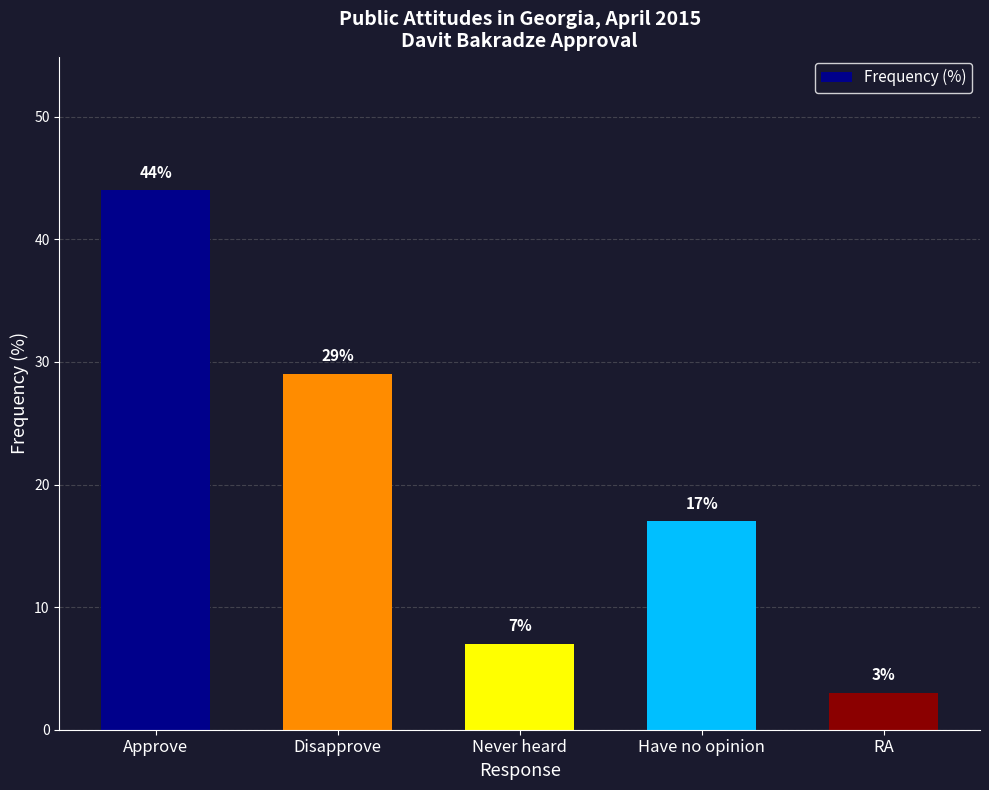

What is the maximum value shown in the chart?

44